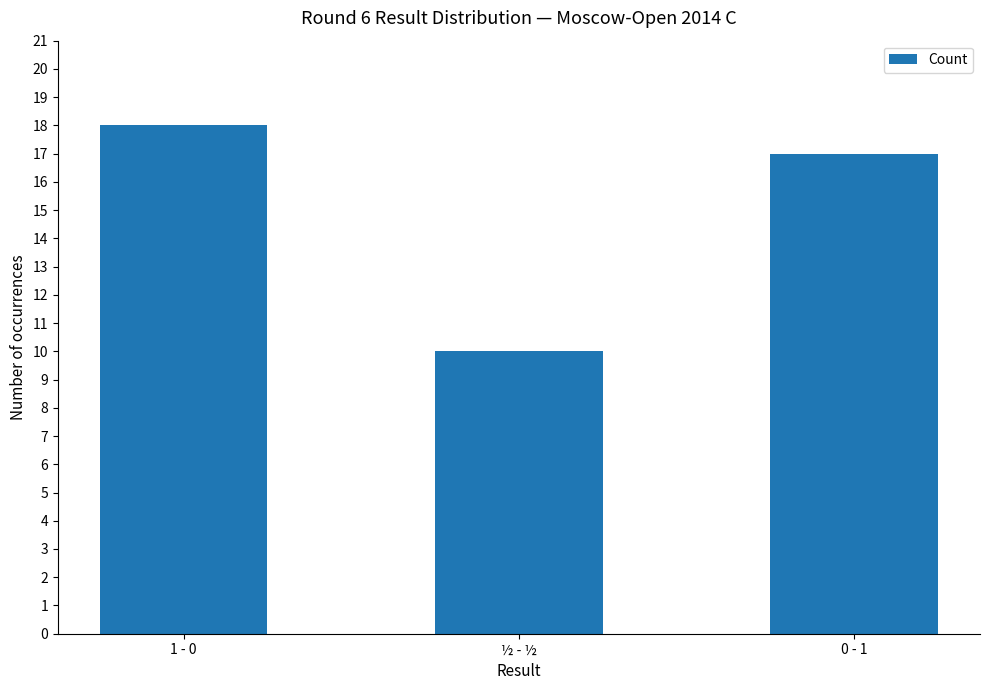

How many values are between 10 and 18?

3